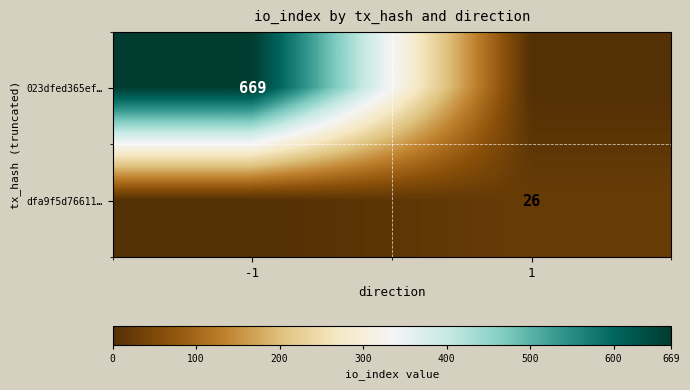

Is the value of 023dfed365ef… at -1 greater than the value of dfa9f5d76611… at 1?

Yes